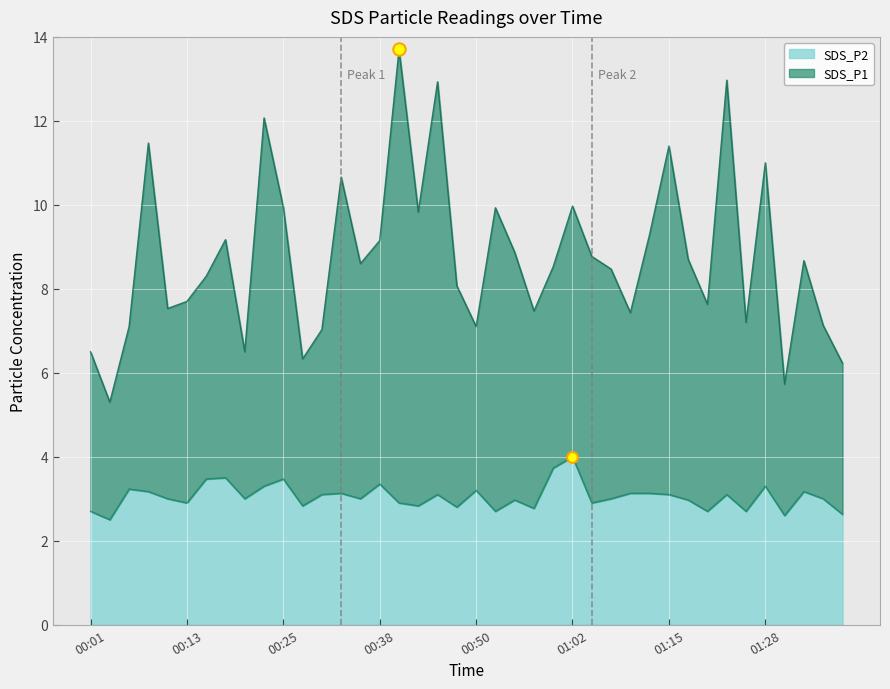

Which series contains the lowest Y value?

SDS_P2